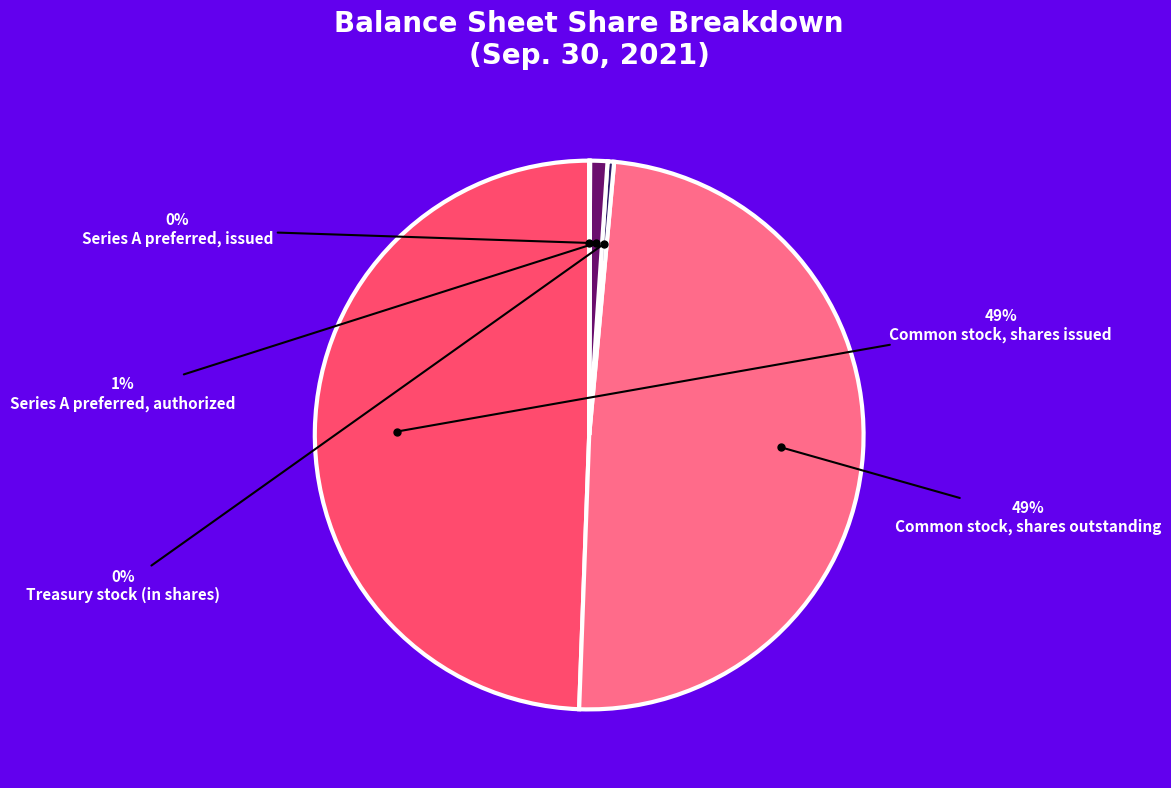

How many segments does this pie chart have?

5